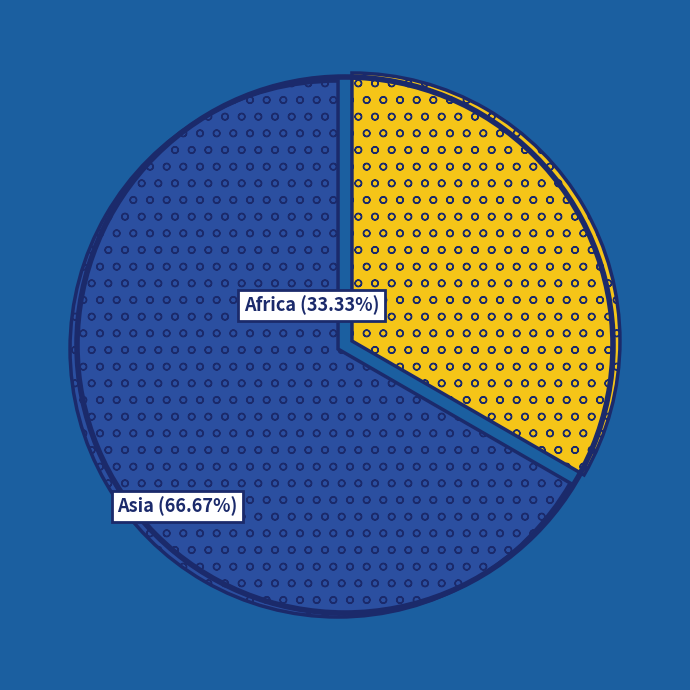

Does any single category account for the majority?

Yes